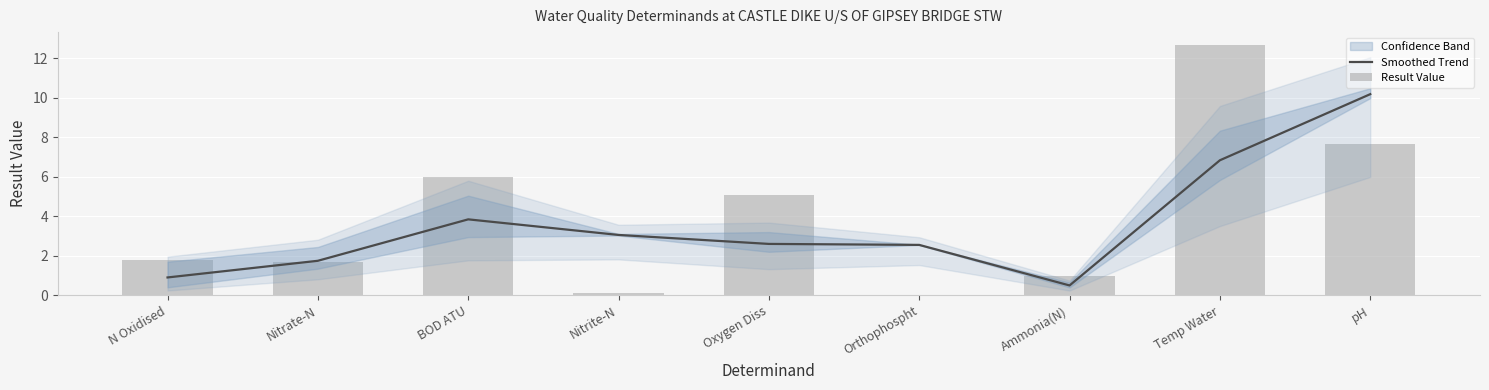

How many data points in Smoothed Trend are above 2?

6